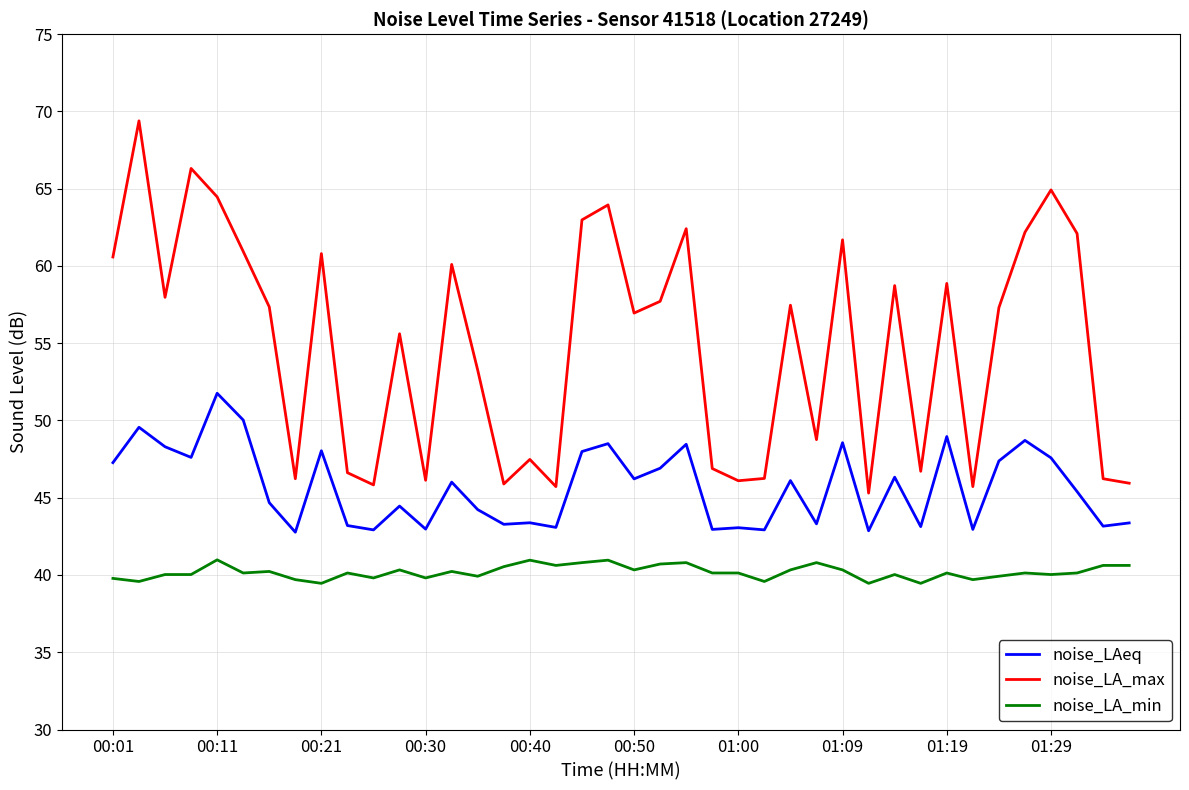

List the series in order of their overall mean, lowest first.

noise_LA_min, noise_LAeq, noise_LA_max